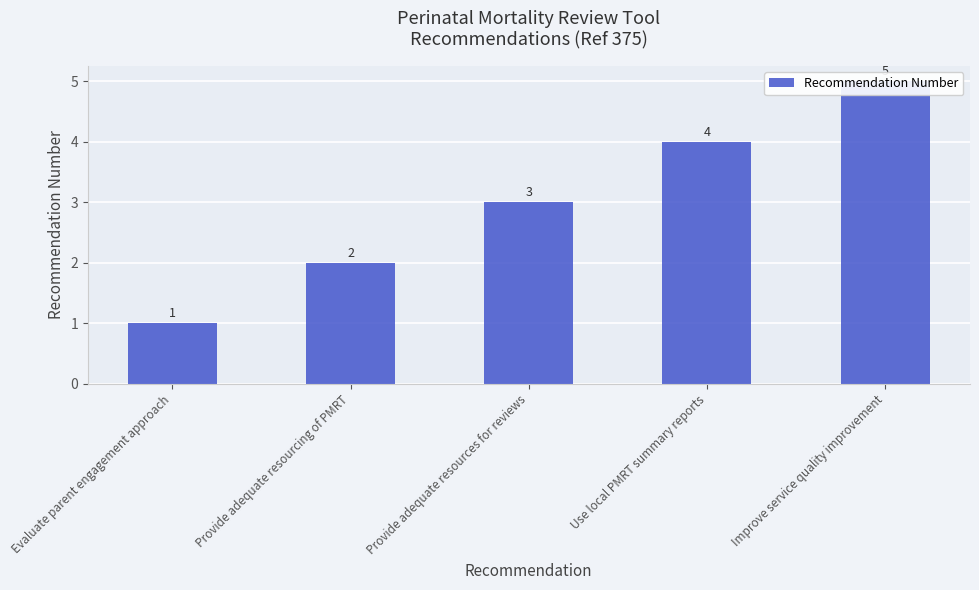

Reading left to right, extract all data points from this chart.

Evaluate parent engagement approach=1	Provide adequate resourcing of PMRT=2	Provide adequate resources for reviews=3	Use local PMRT summary reports=4	Improve service quality improvement=5